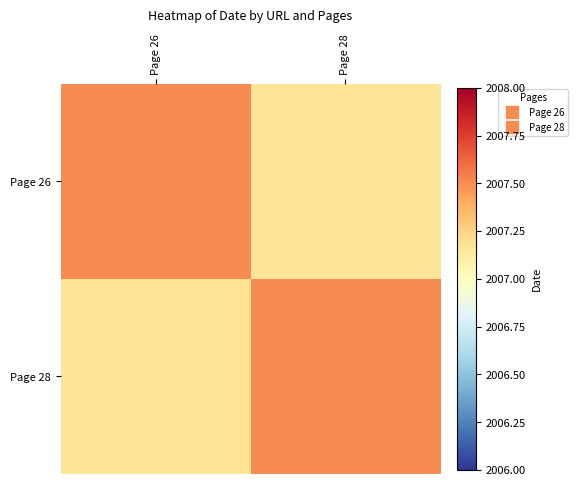

At which category is the sum across all series the highest?

Page 26